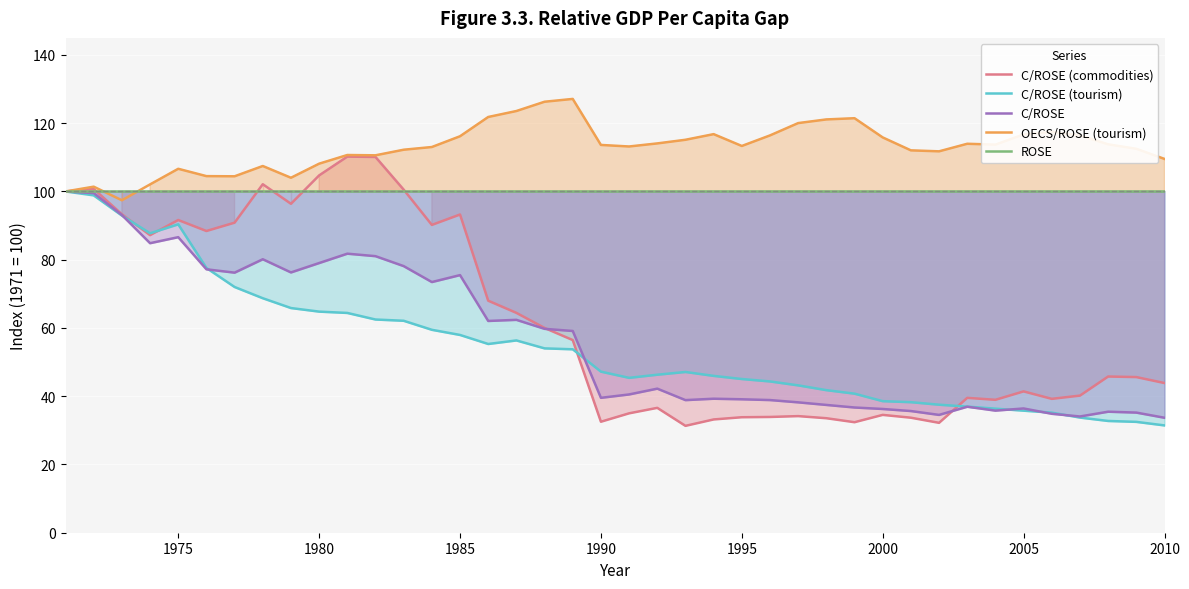

The value of ROSE at 1980 is 63.9. True or false?

False